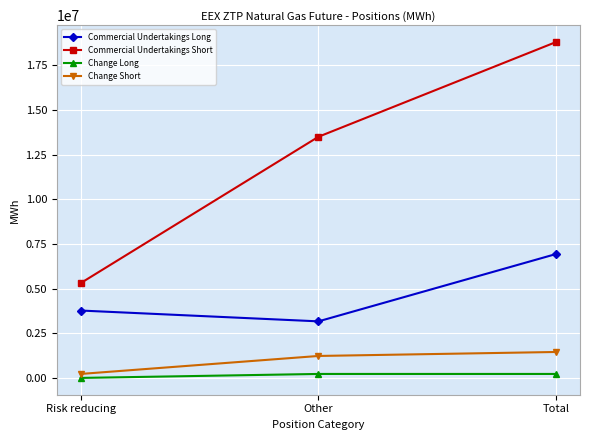

What is the label of the 1st point from the right?

Total